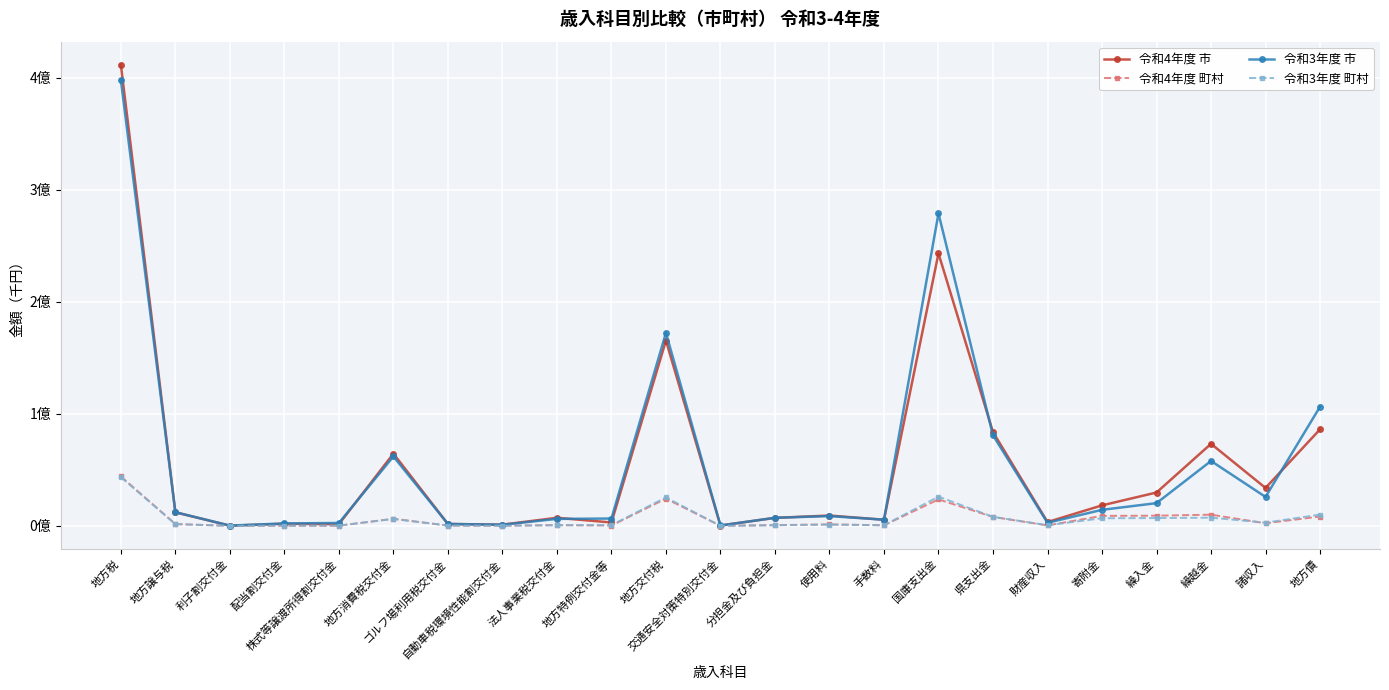

At 地方特例交付金等, list the series in order from largest to smallest.

令和3年度 市, 令和4年度 市, 令和3年度 町村, 令和4年度 町村